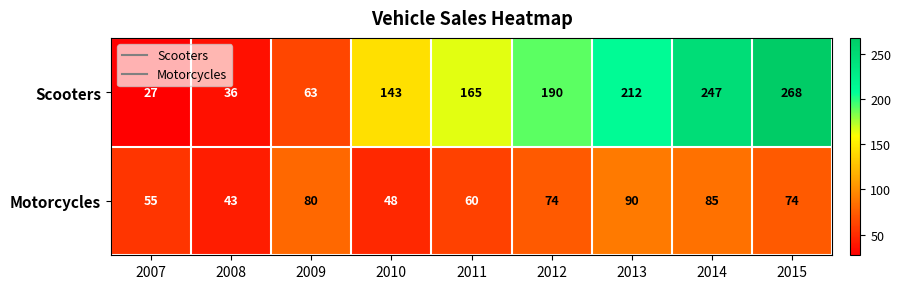

True or false: Scooters has a value of 63 at 2009.

True